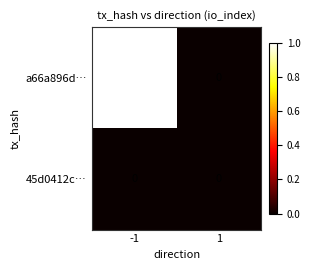

List the series in order of their overall mean, highest first.

a66a896d…, 45d0412c…